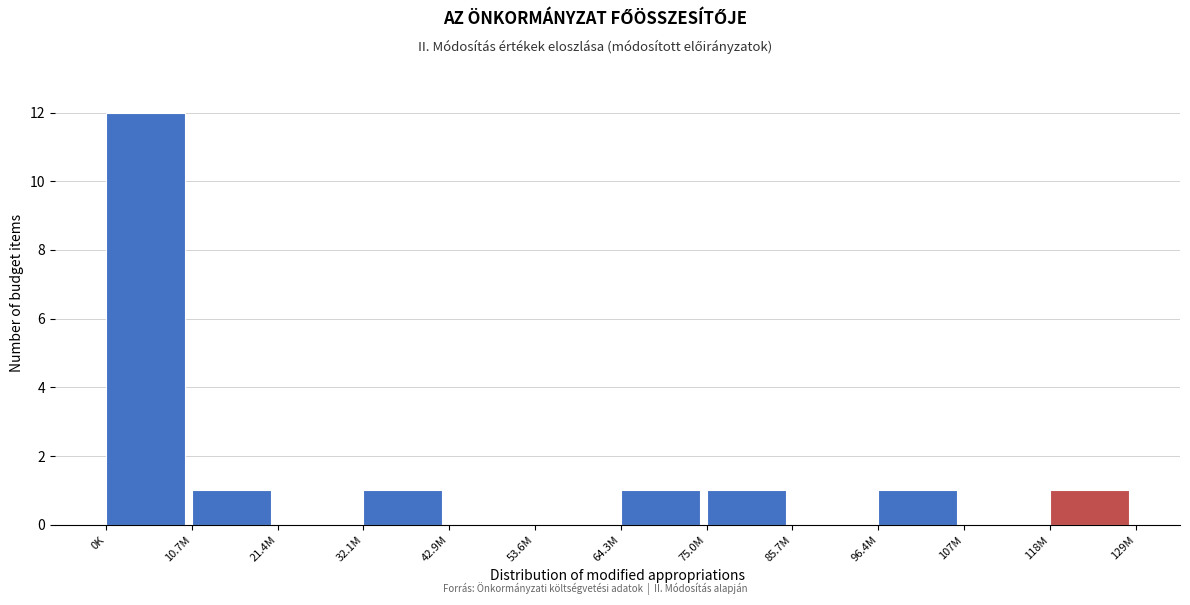

Reading right to left, extract all data points from this chart.

118M=1	107M=0	96.4M=1	85.7M=0	75.0M=1	64.3M=1	53.6M=0	42.9M=0	32.1M=1	21.4M=0	10.7M=1	0K=12